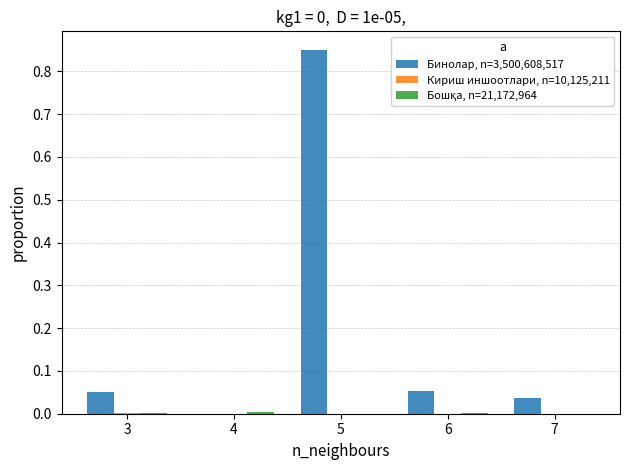

At which category does the chart reach its peak across all series?

5